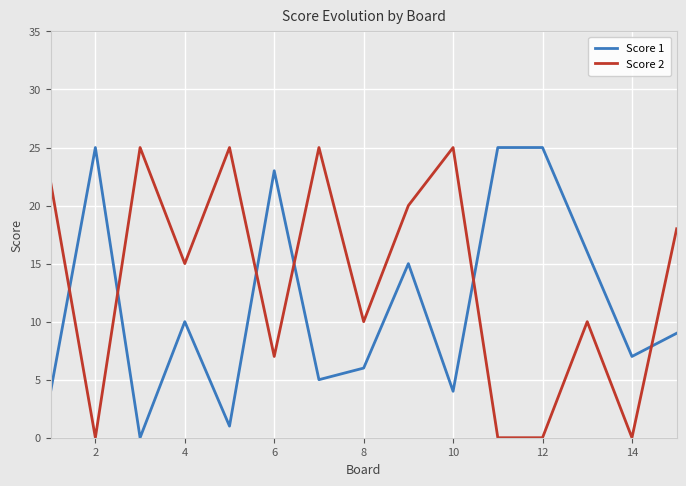

True or false: Score 2 and Score 1 intersect in this chart.

True